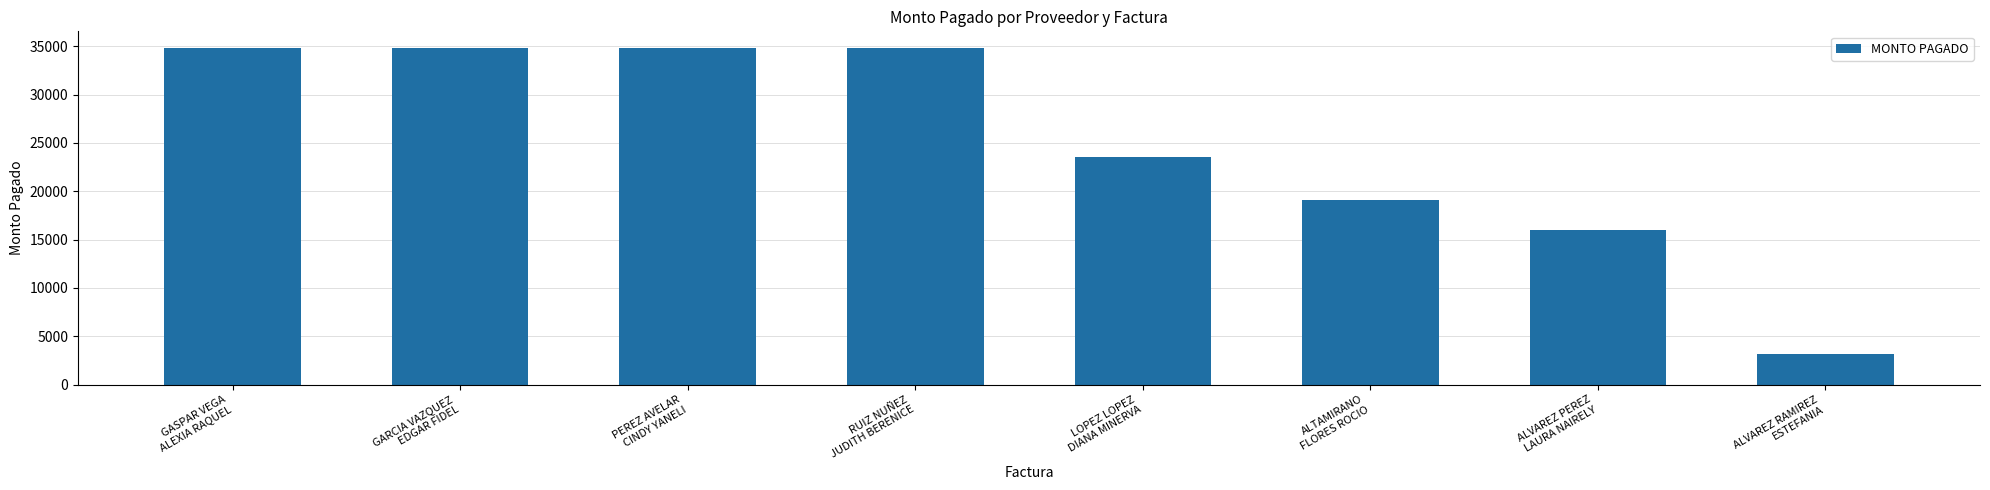

True or false: the data shows 4997 at ALVAREZ RAMIREZ
ESTEFANIA.

False